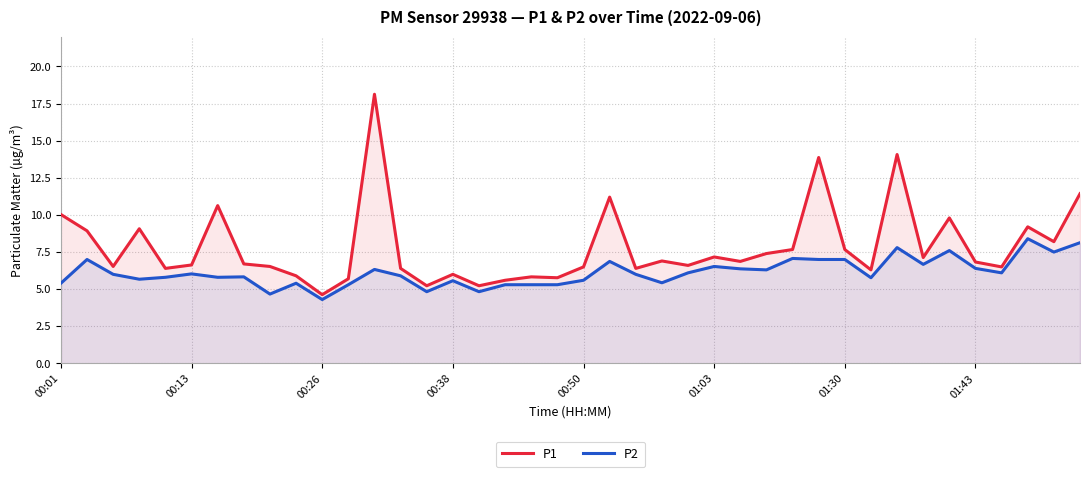

Rank the series by their maximum value, from highest to lowest.

P1, P2